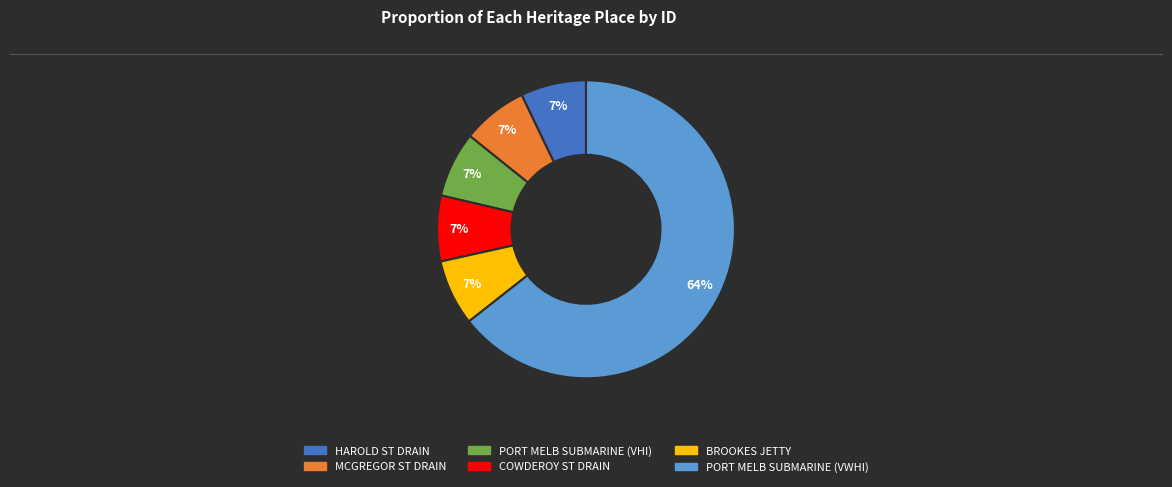

To the nearest percent, what is the average slice percentage?

17%